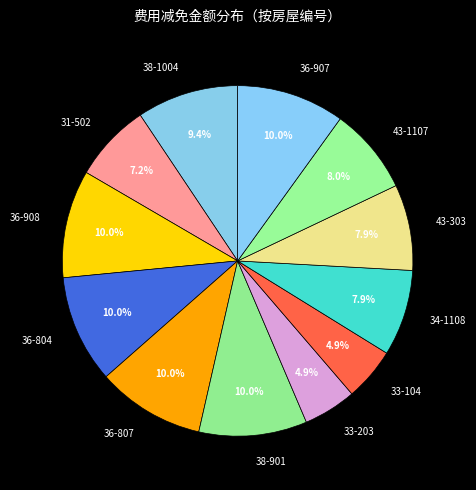

What portion of the pie excludes 34-1108?

92.1%